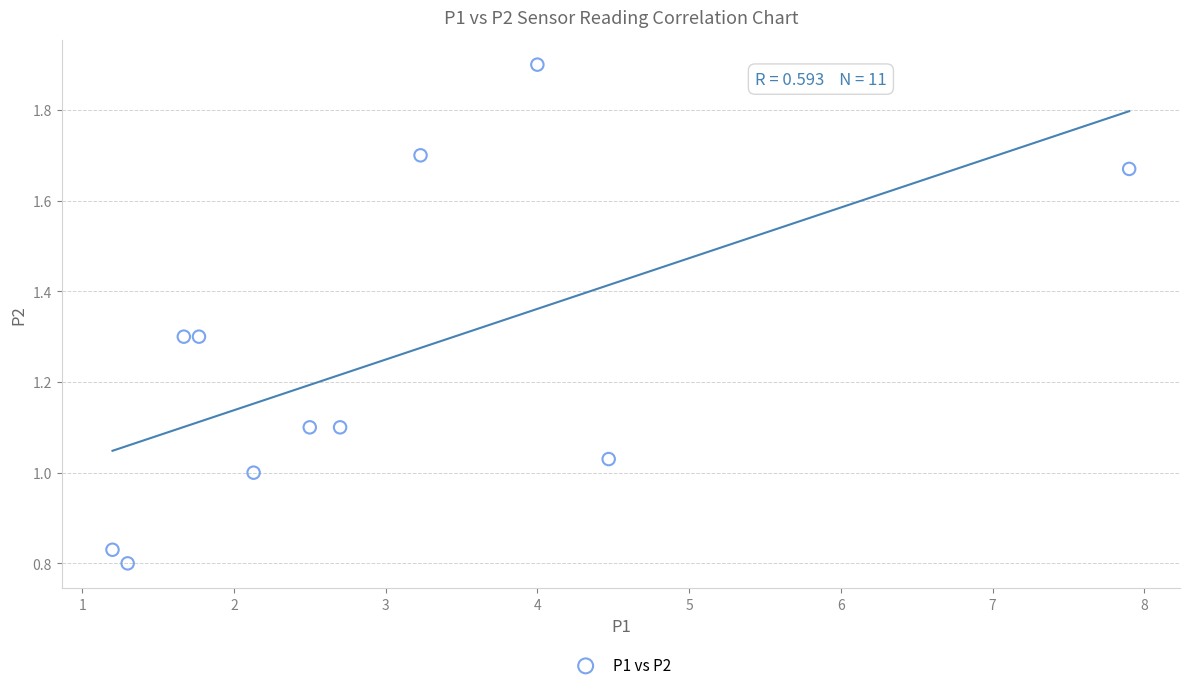

What is the range of Y values (max minus min)?

1.1